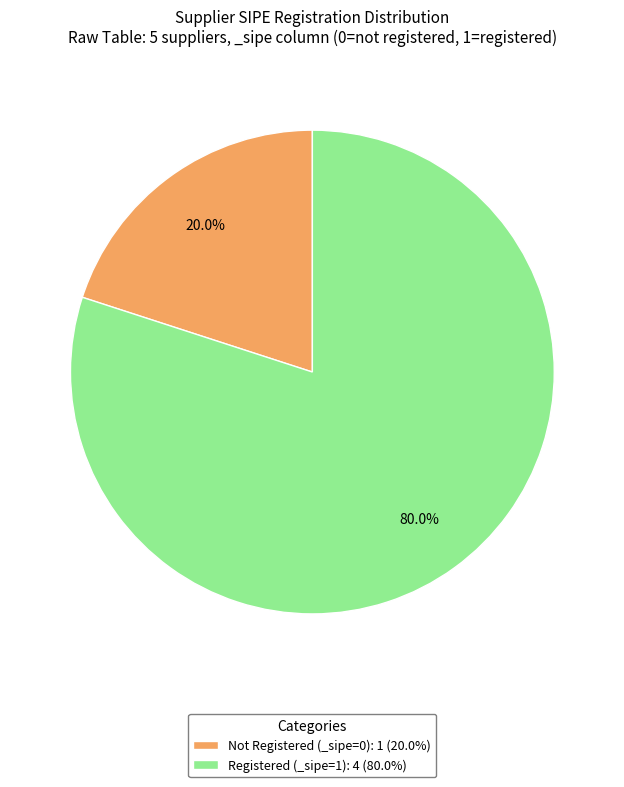

Rank the categories by value from lowest to highest.

Not Registered (_sipe=0): 1 (20.0%), Registered (_sipe=1): 4 (80.0%)